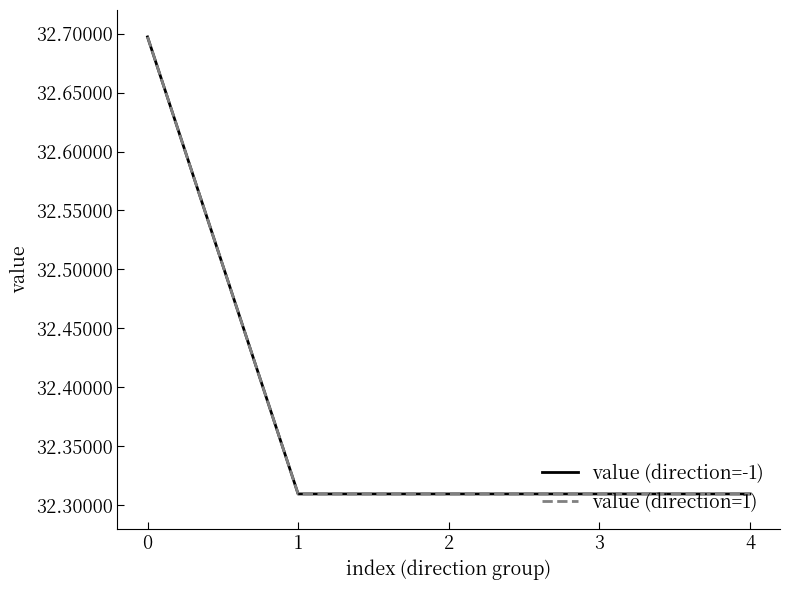

At which label does value (direction=1) reach its minimum?

1